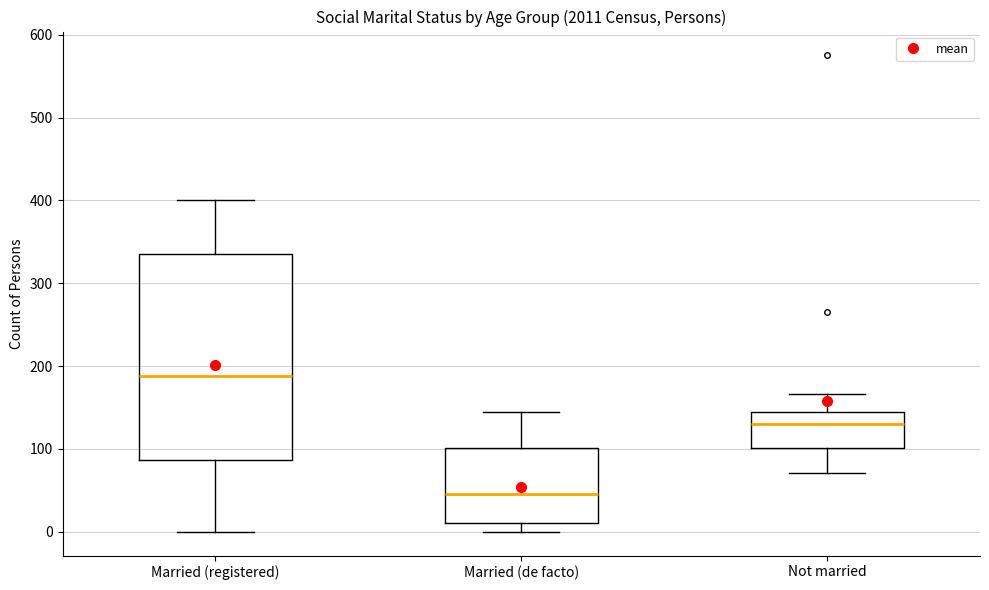

Reading left to right, read every box against the y-axis: the position of its median line, the range the box covers, and the ends of its whiskers. The values are not printed on the chart, so give them approximately, as read against the axis.

Married (registered): median 190, box 90 to 340, whiskers 0 to 400
Married (de facto): median 50, box 10 to 100, whiskers 0 to 140
Not married: median 130, box 100 to 140, whiskers 70 to 170